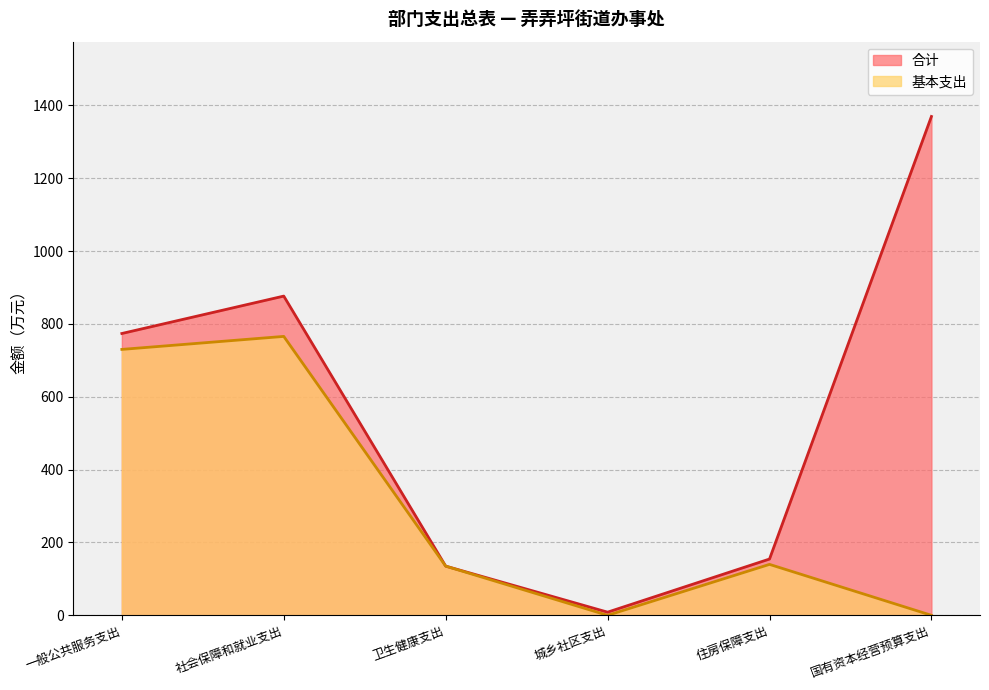

Does the chart have visible grid lines?

Yes